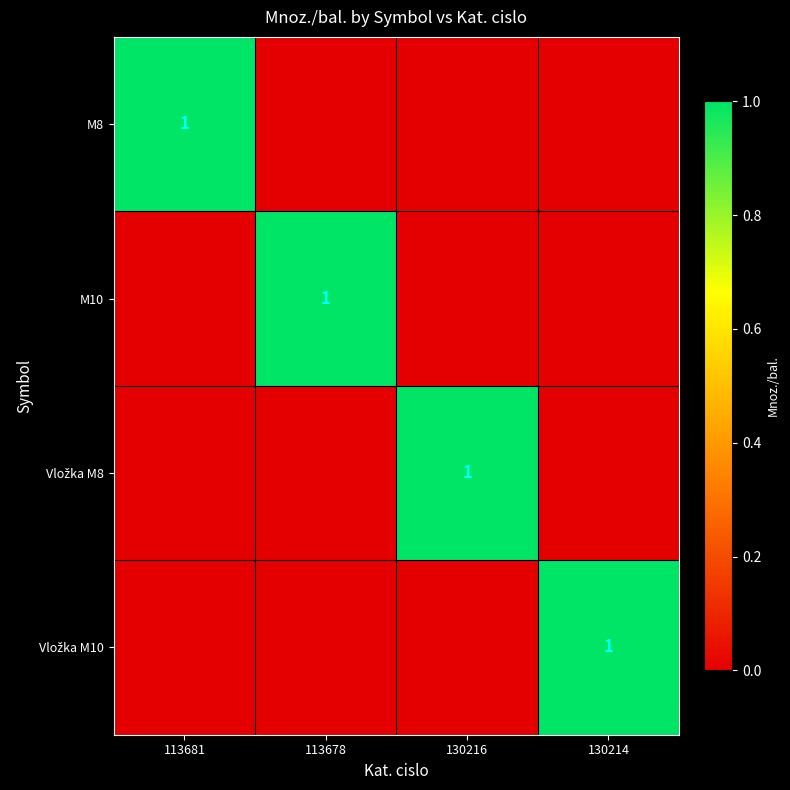

List the series in order of their peak value, lowest first.

M8, M10, Vložka M8, Vložka M10